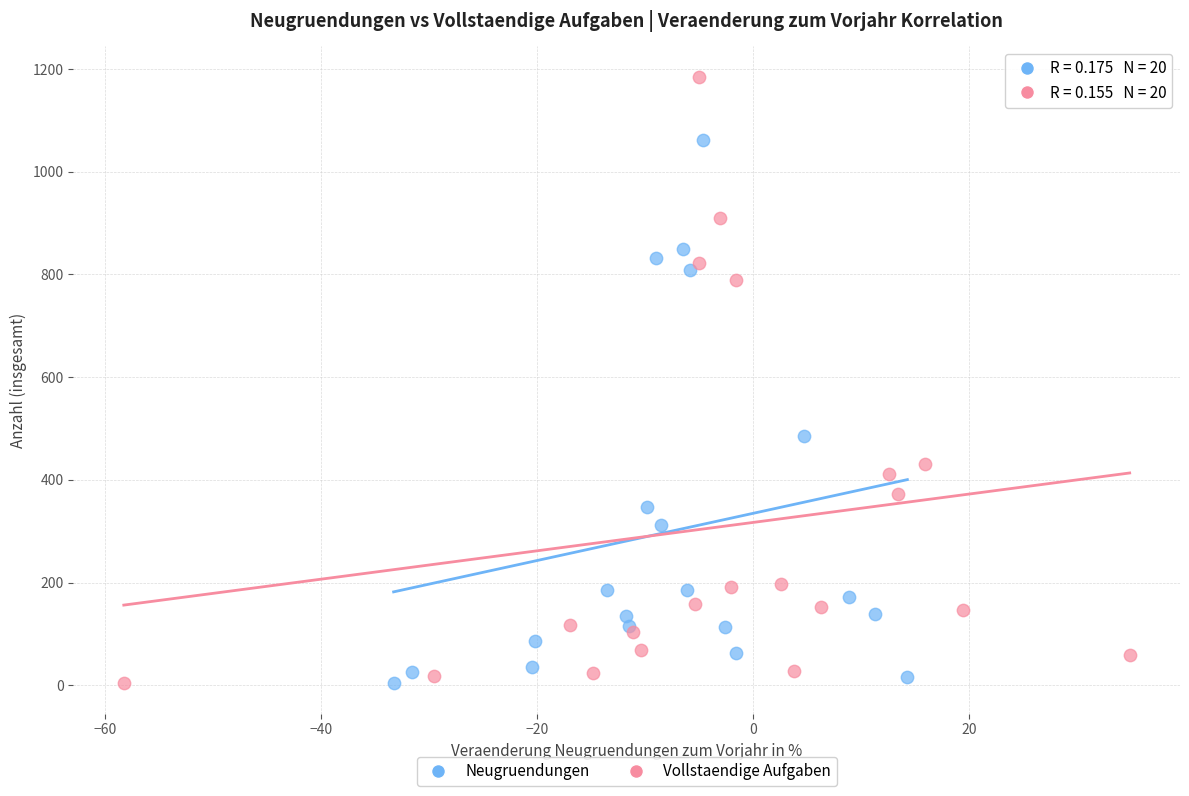

Which series has the largest Y range (max minus min)?

Vollstaendige Aufgaben